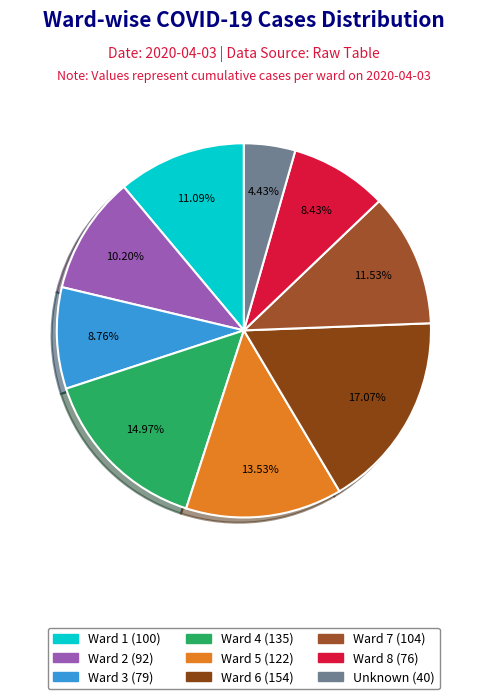

How many segments does this pie chart have?

9